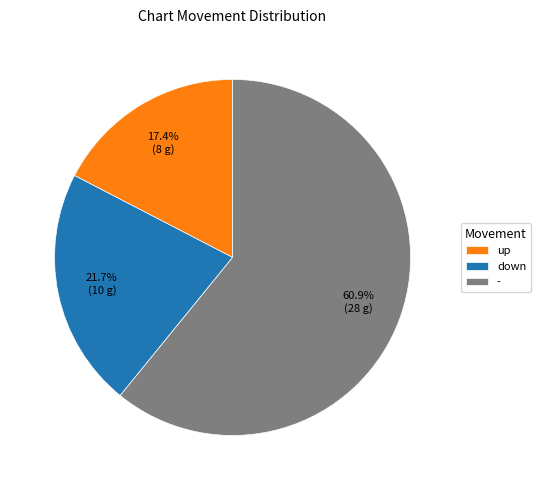

To the nearest percent, what is the difference between the down and up slice percentages?

4%